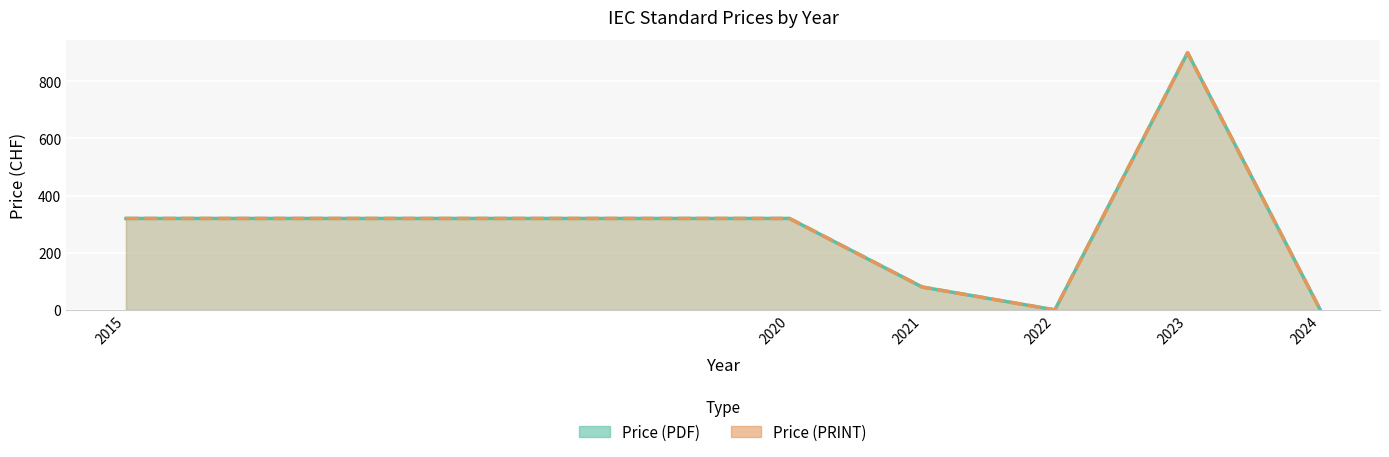

True or false: Price (PDF) and Price (PRINT) cross at least once.

False